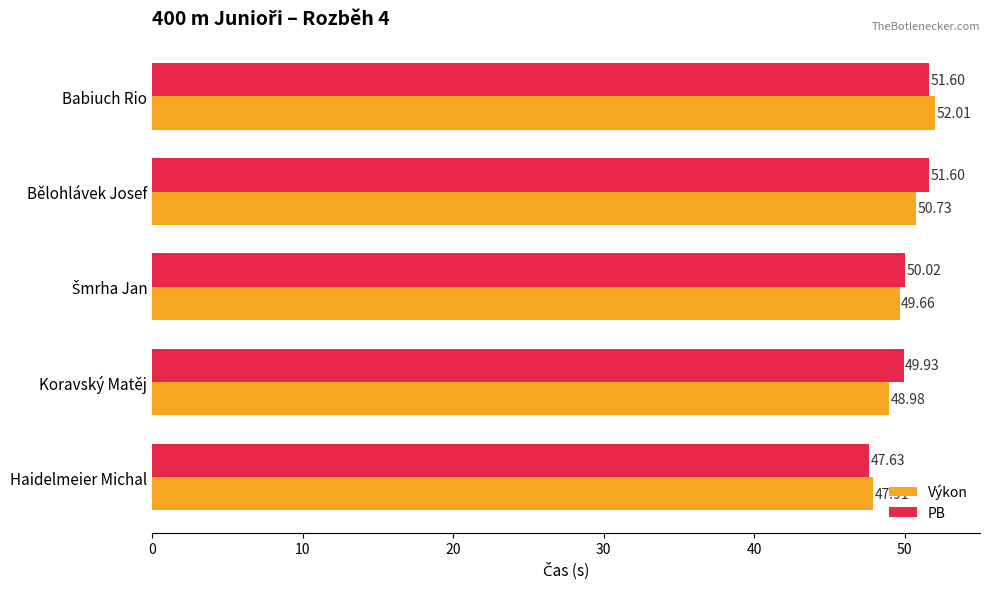

What is the difference between the PB values at Haidelmeier Michal and Bělohlávek Josef?

4.0